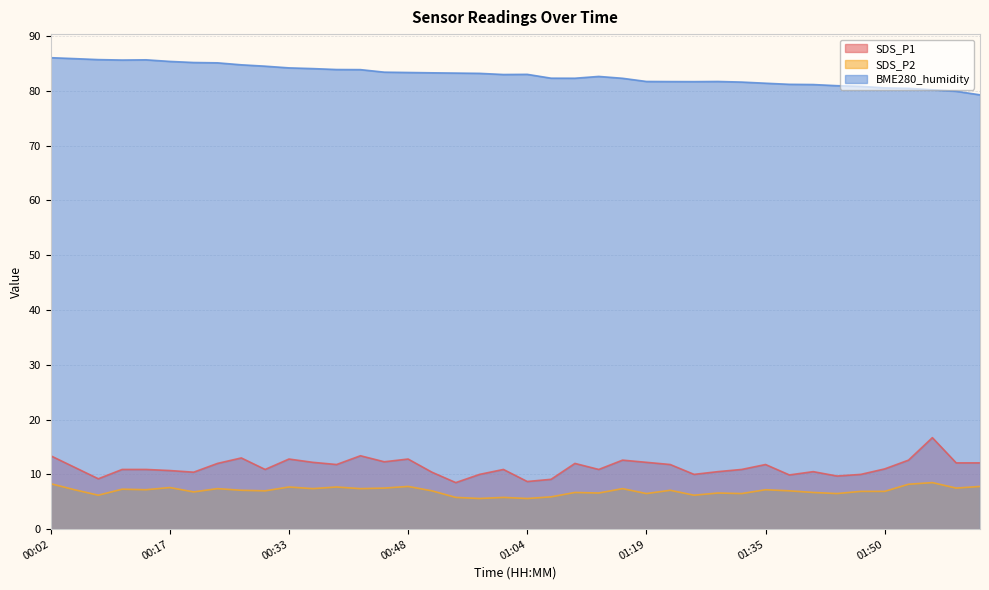

At which category does BME280_humidity reach its first local valley?

00:11